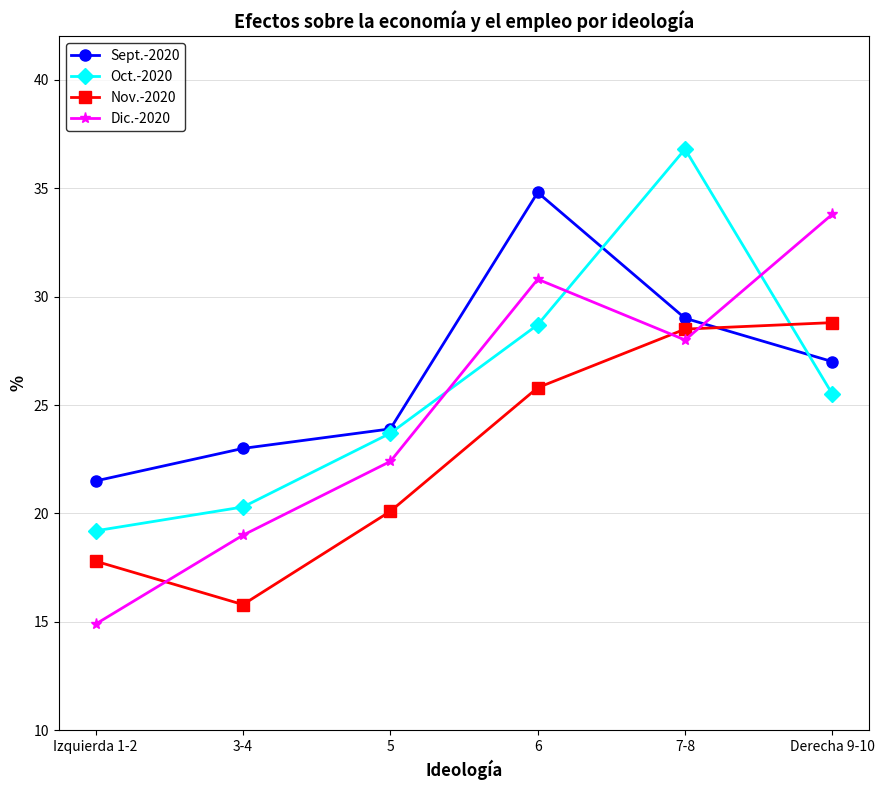

What is the label of the 6th point from the left?

Derecha 9-10